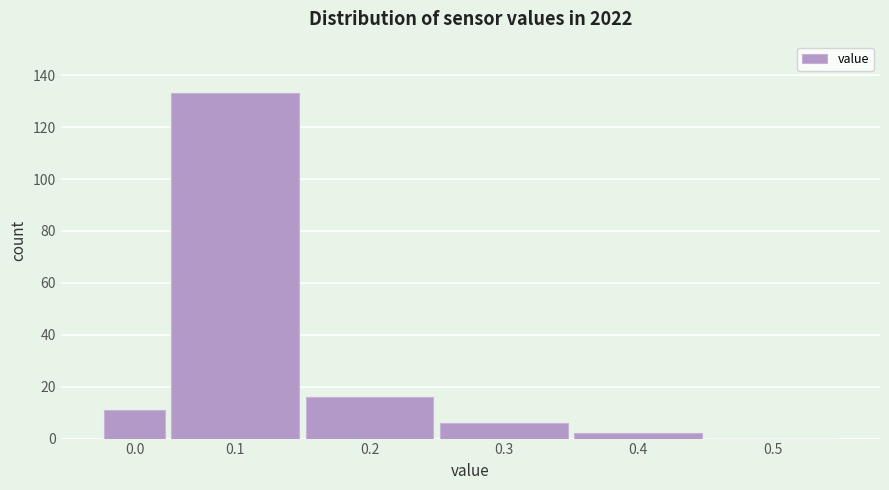

Reading left to right, list all the values displayed in this chart.

0.0=11	0.1=133	0.2=16	0.3=6	0.4=2	0.5=0